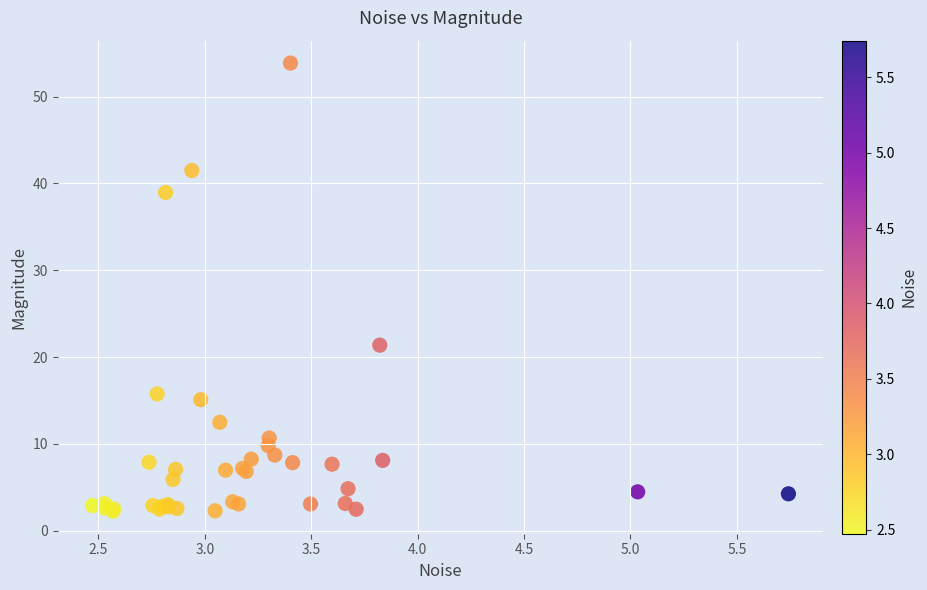

What Y value in the scatter plot is closest to 28?

21.4